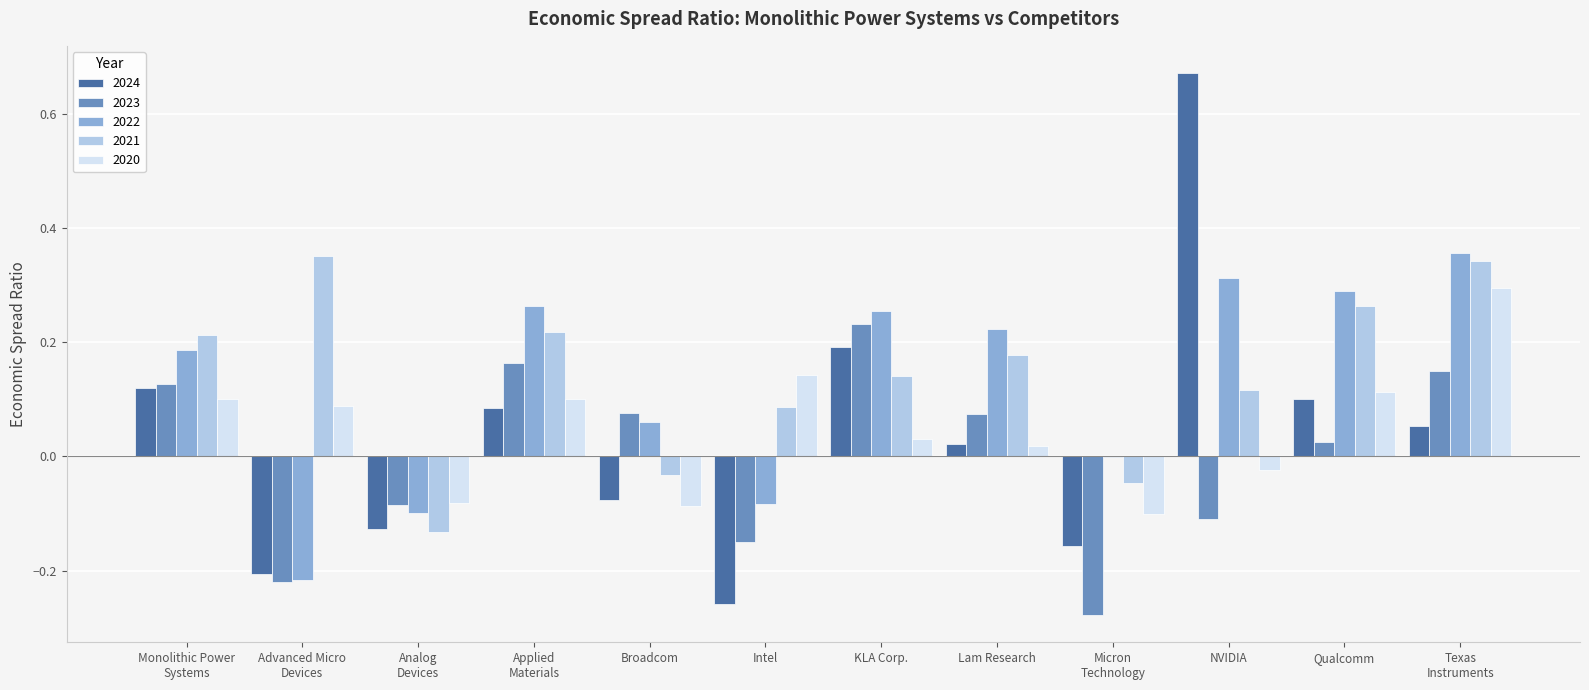

True or false: 2022 has a value of 0.1 at Broadcom.

True